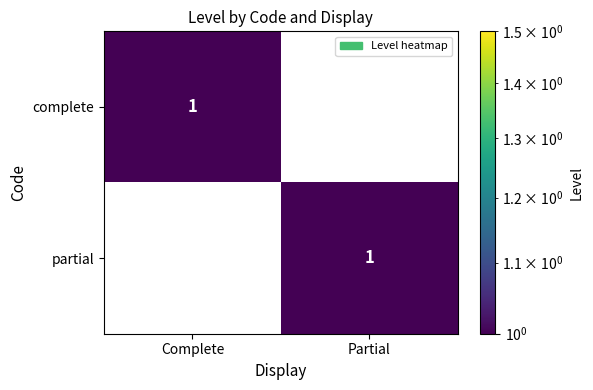

What is the difference between the highest and lowest values at Complete?

1